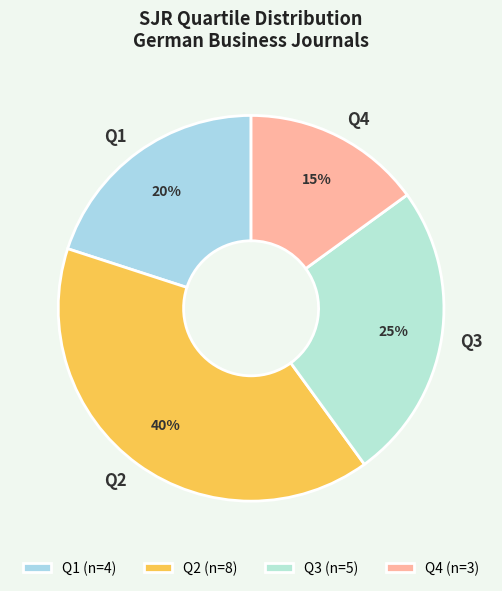

To the nearest percent, what is the difference between the Q3 and Q1 slice percentages?

5%